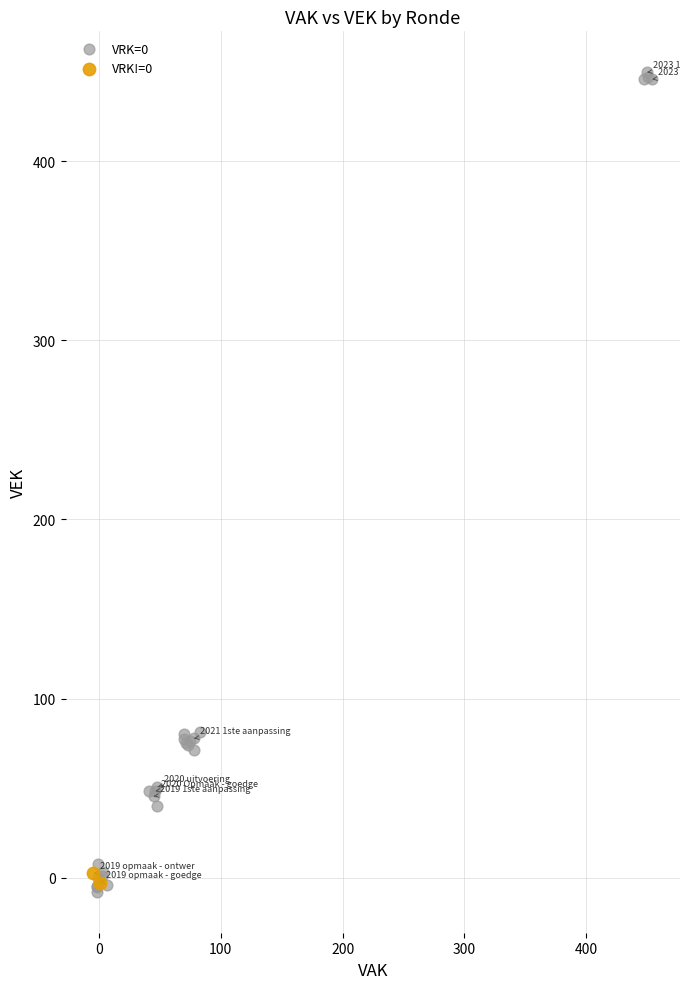

What are all the series names shown in the legend?

VRK=0, VRK!=0